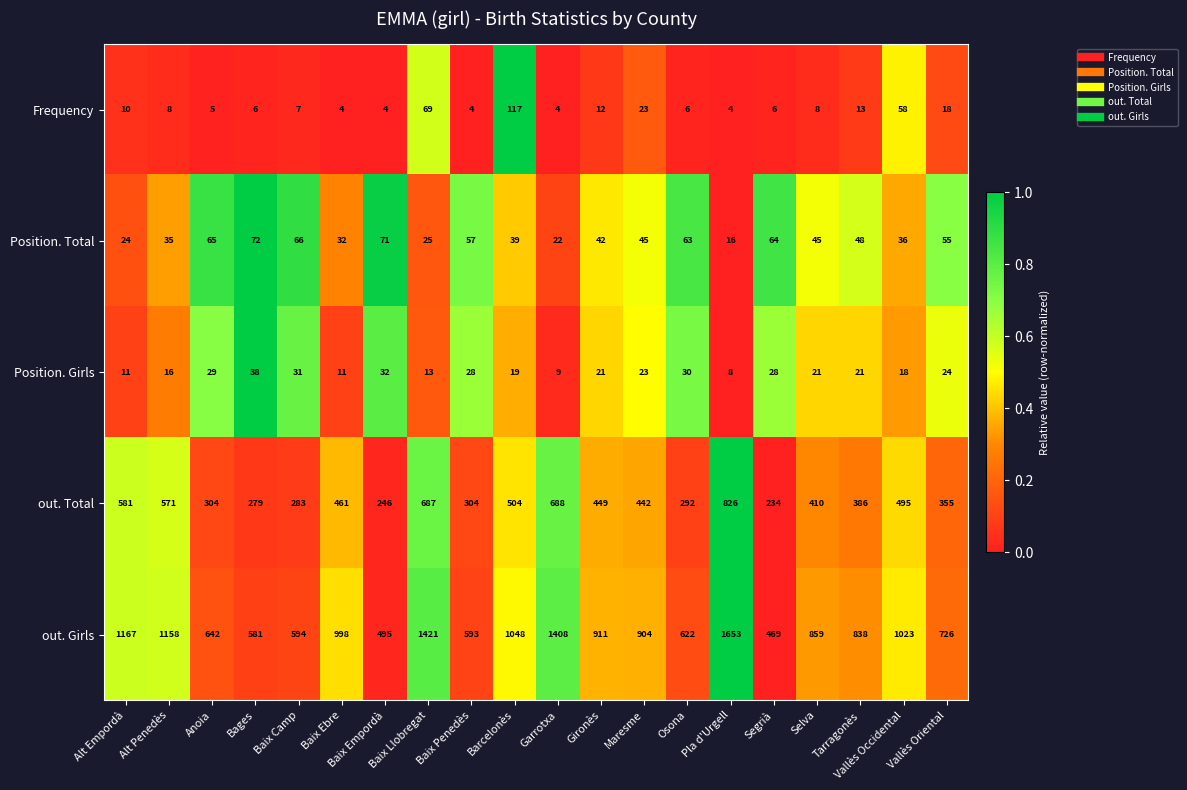

Read the out. Girls value at Alt Penedès.

1158